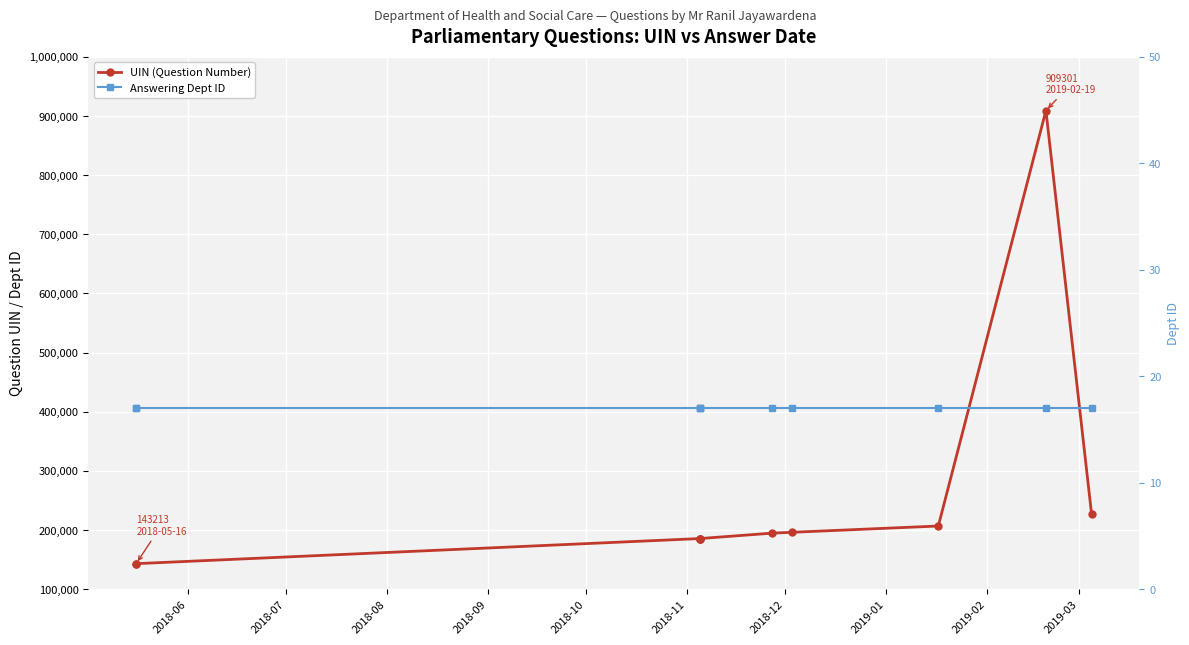

Count the number of data series in this chart.

2